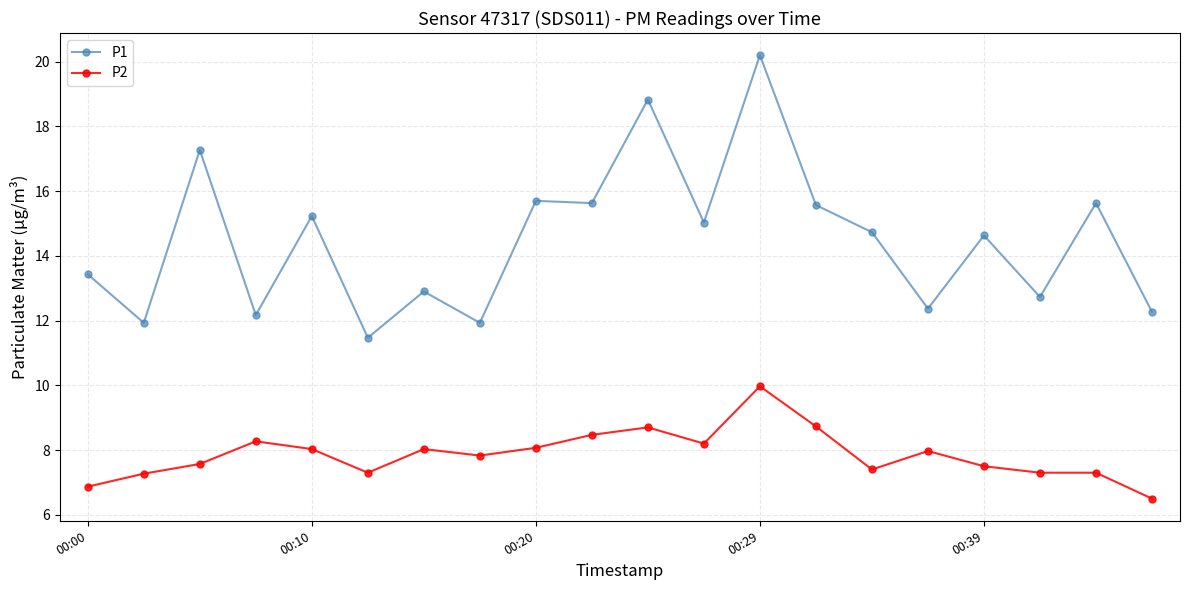

What is the highest value of the P1 series?

20.2